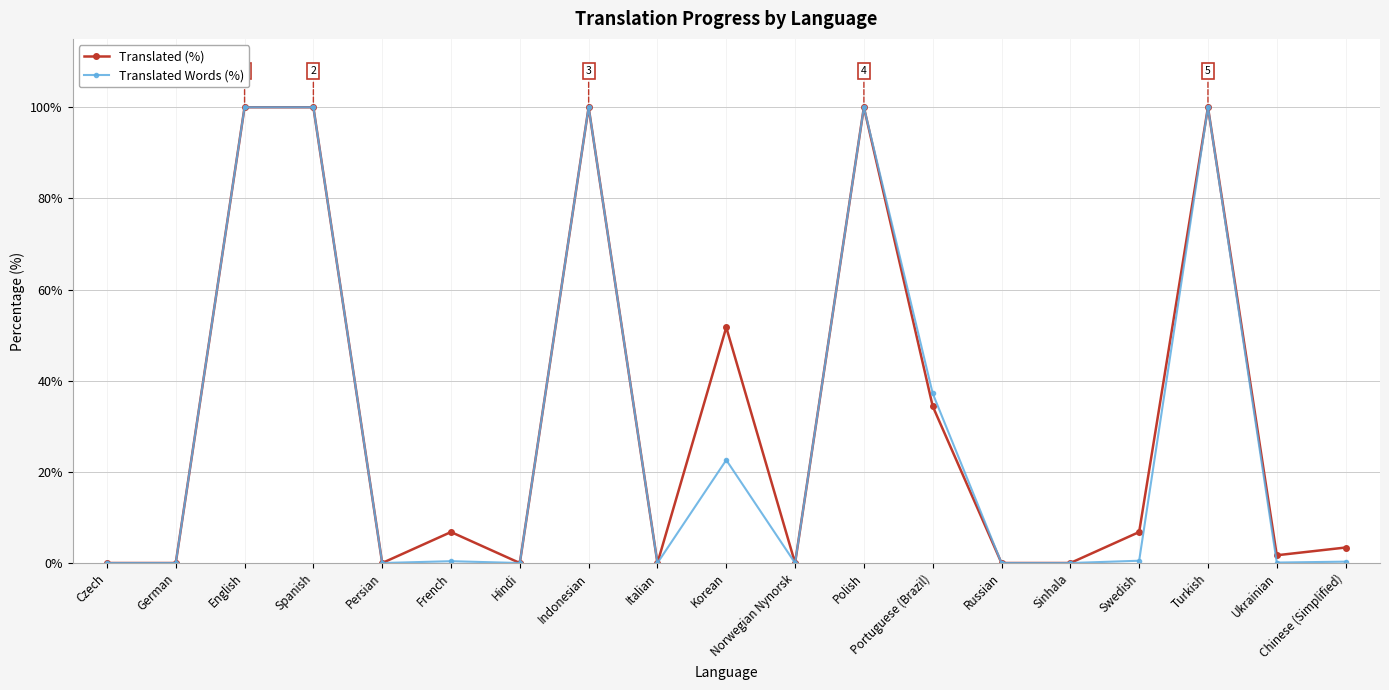

Is this an area chart (filled region under the line)?

No